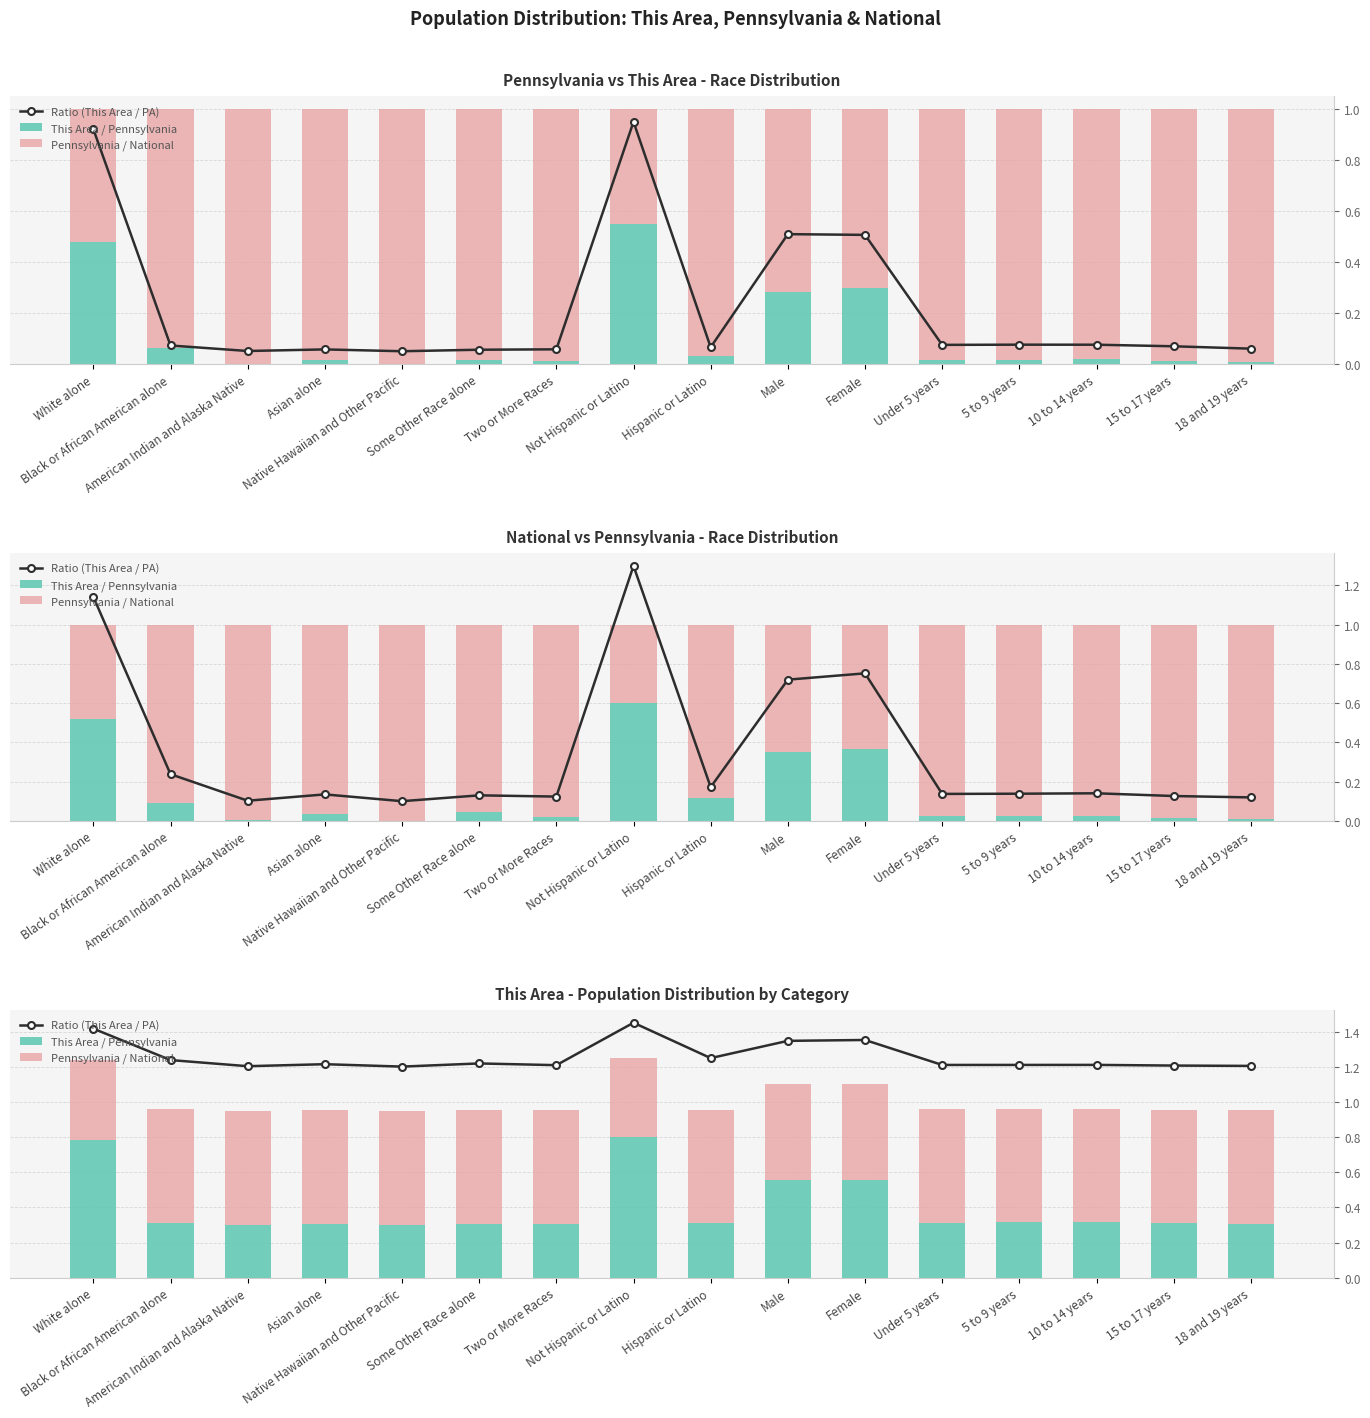

What is the sum of all This Area / Pennsylvania values?

6.4